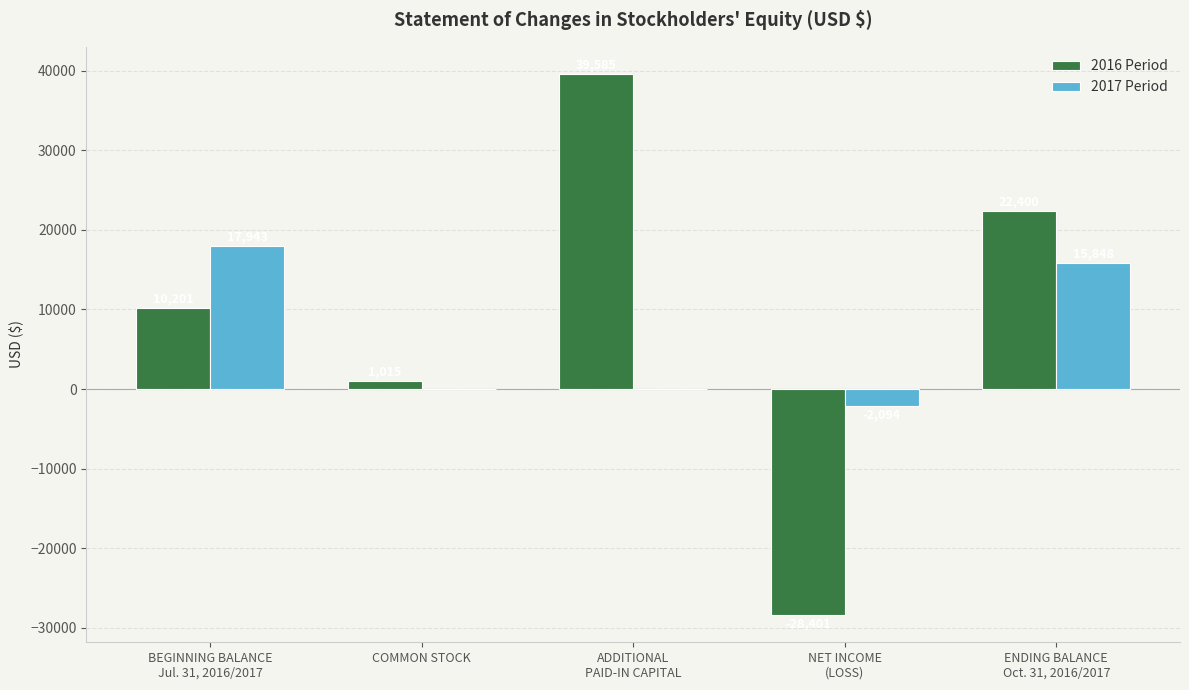

How many 2017 Period values are between 0 and 15848?

3